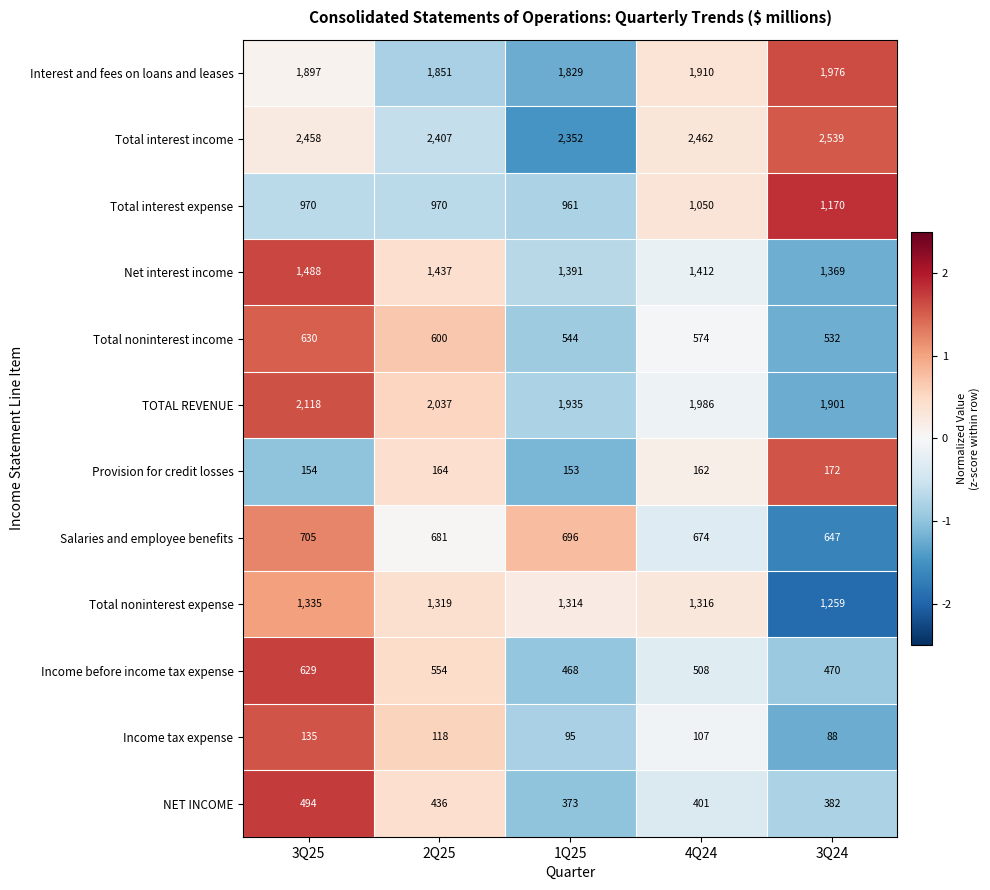

Between 1Q25 and 4Q24, which series saw the biggest shift?

Total interest income